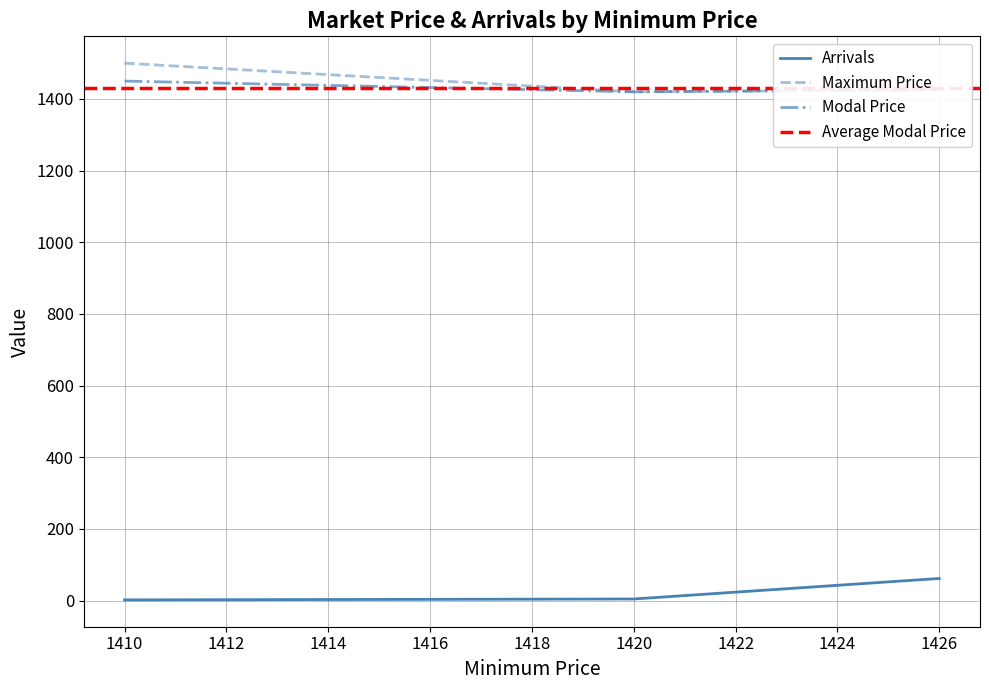

What is the minimum value for Modal Price?

1420.0